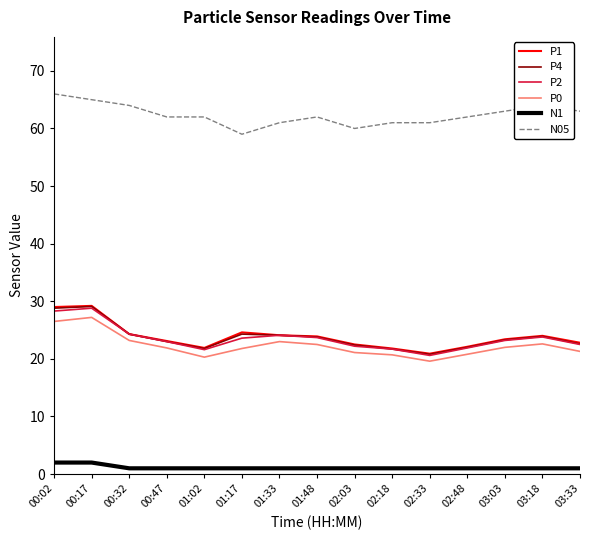

How many lines are shown in the chart?

6